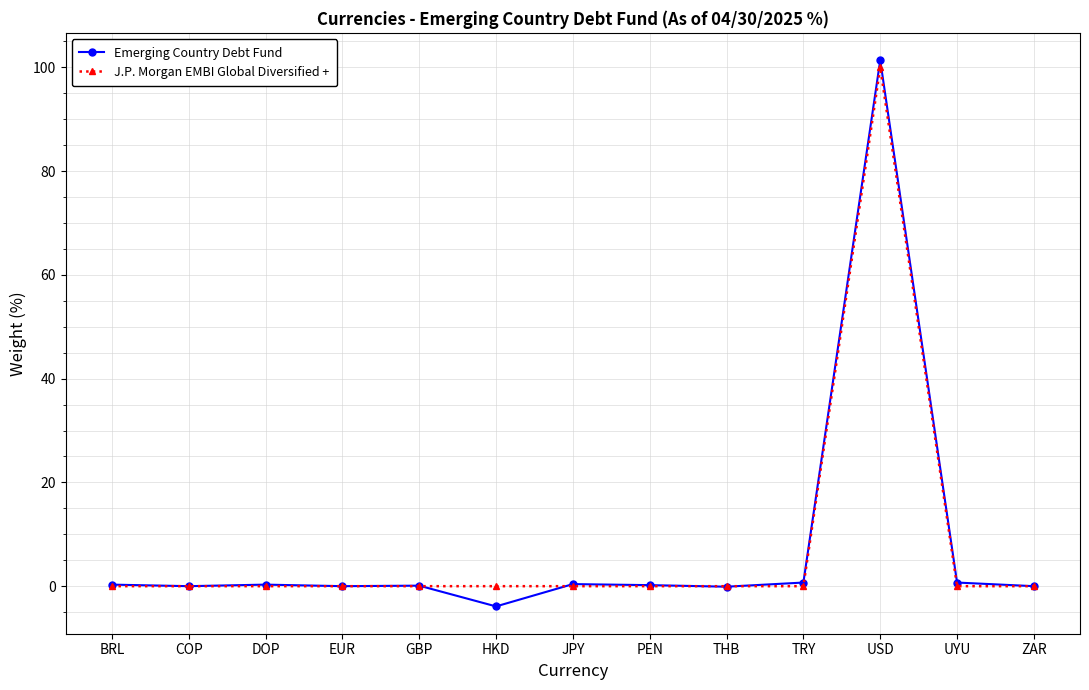

How many lines are shown in the chart?

2